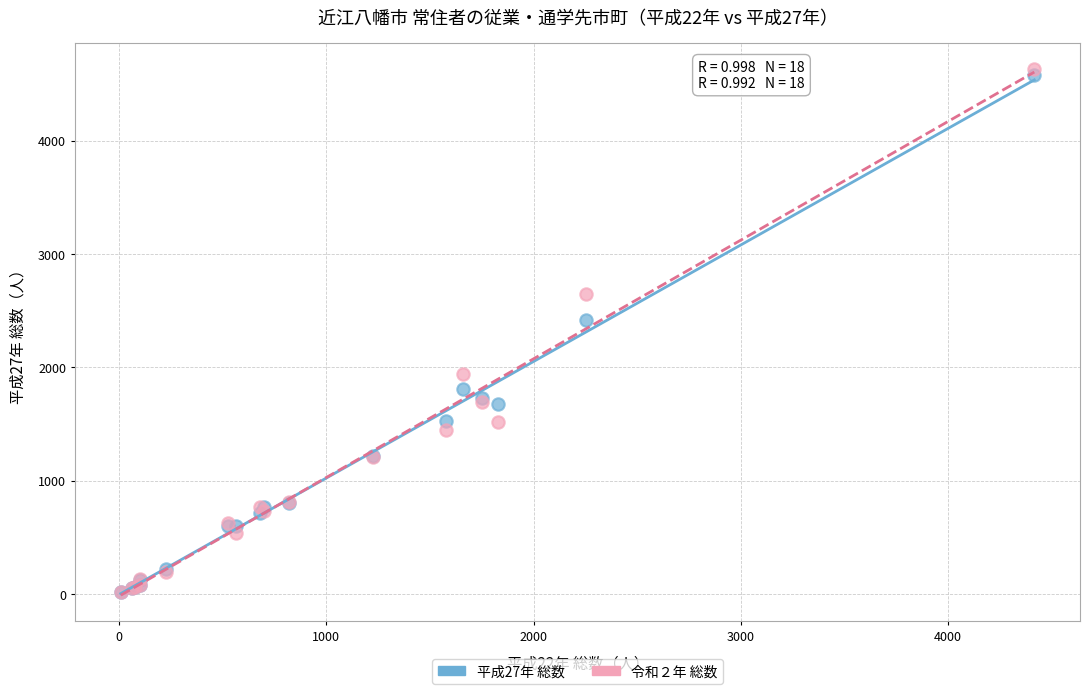

Across all series, what Y value is closest to 2323?

2414